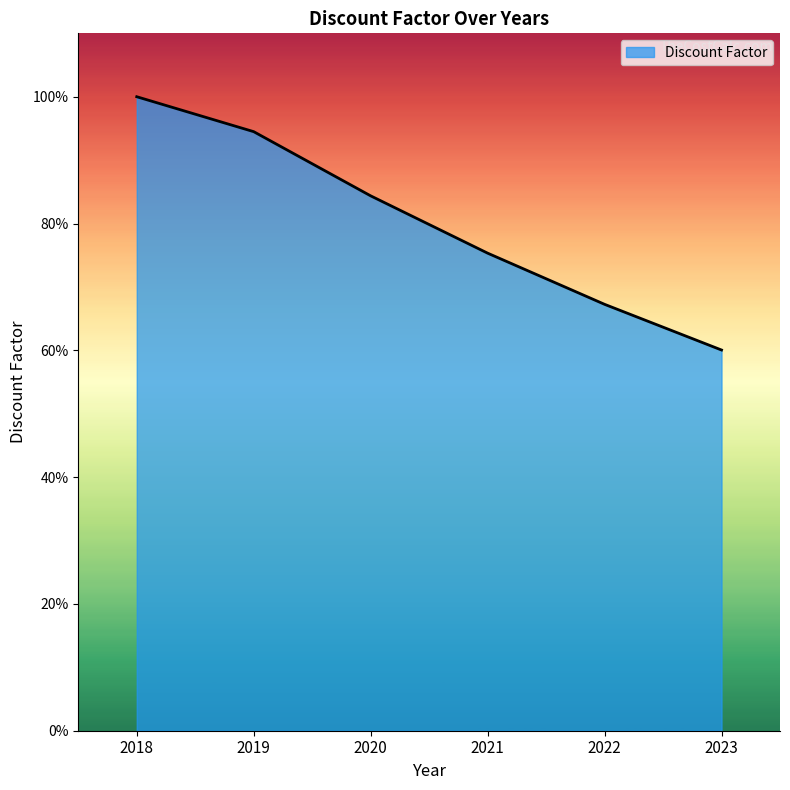

What is the change in value from 2018 to 2019?

-0.1